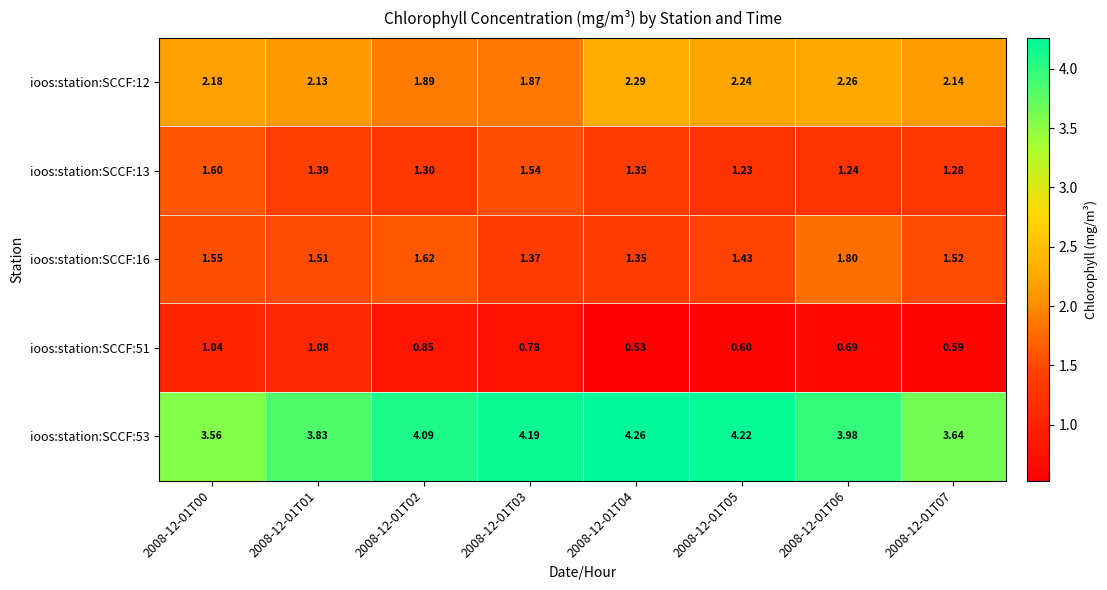

Count the number of categories in the chart.

8